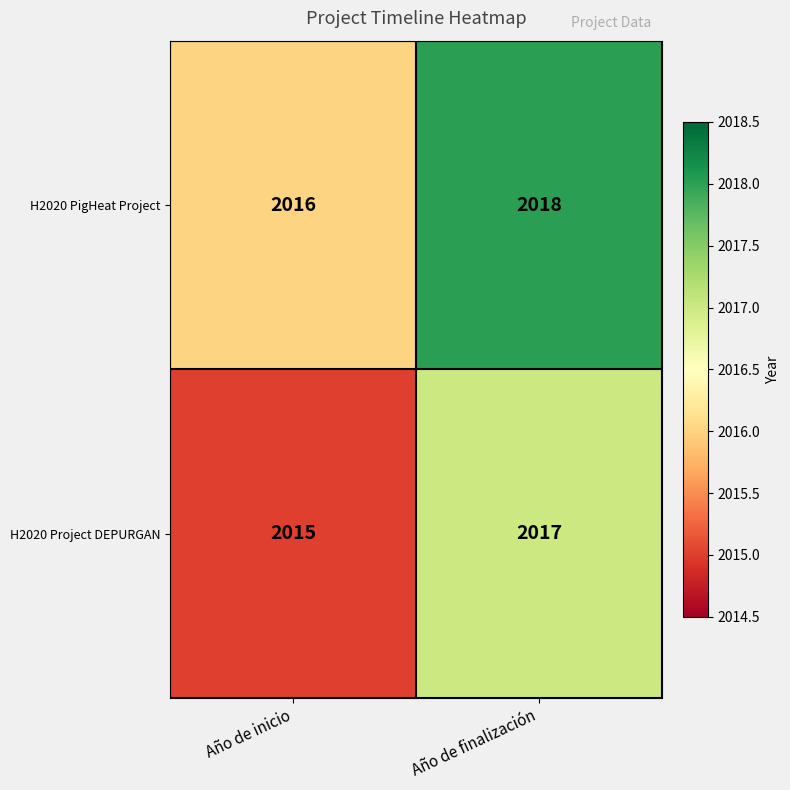

Rank the series by their average value, from lowest to highest.

H2020 Project DEPURGAN, H2020 PigHeat Project